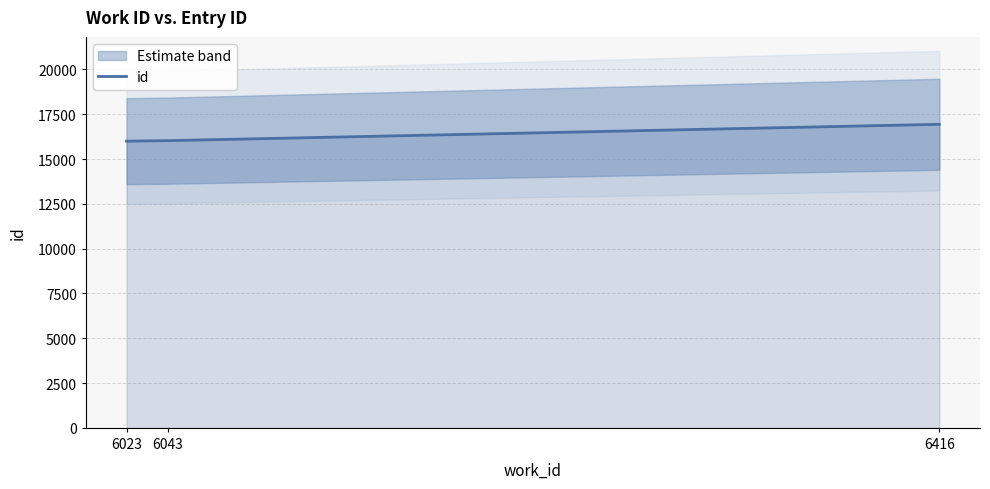

Reading left to right, list all the values displayed in this chart.

6023=15999	6043=16027	6416=16939